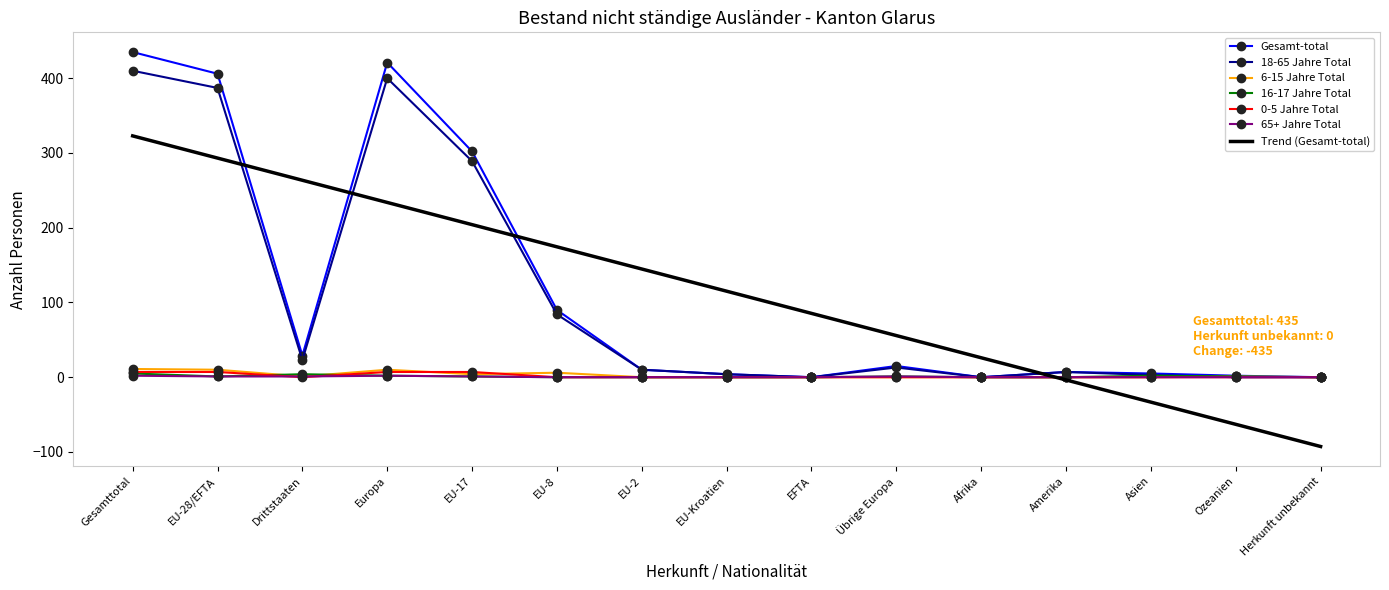

What is the difference between the maximum and minimum values in the 0-5 Jahre Total series?

7.0